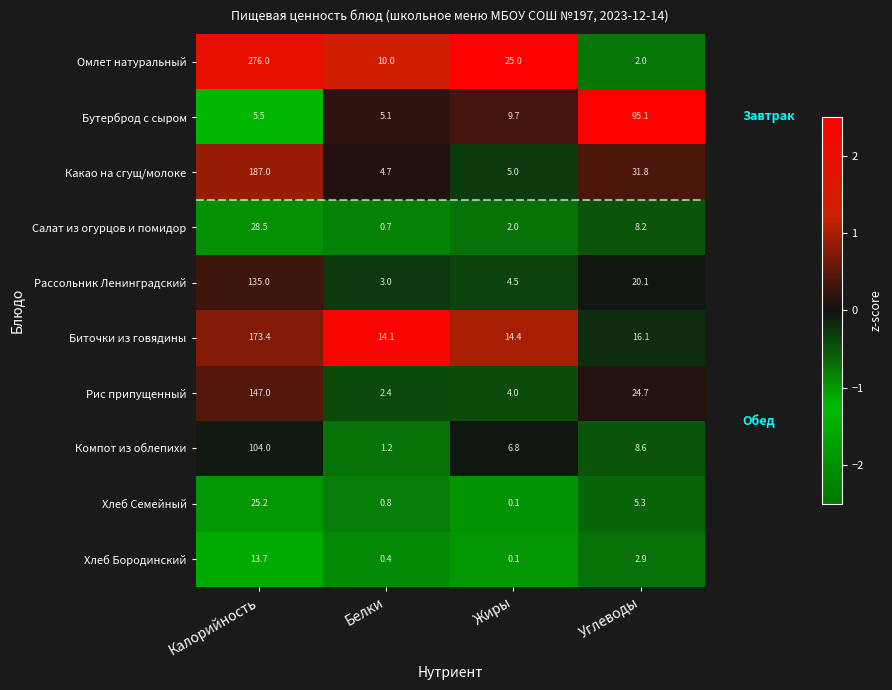

Which category has the highest value across all series?

Калорийность